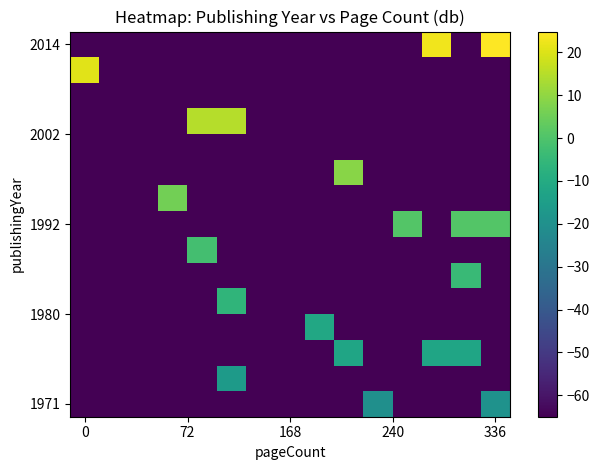

What is the minimum value shown in the chart?

-65.0